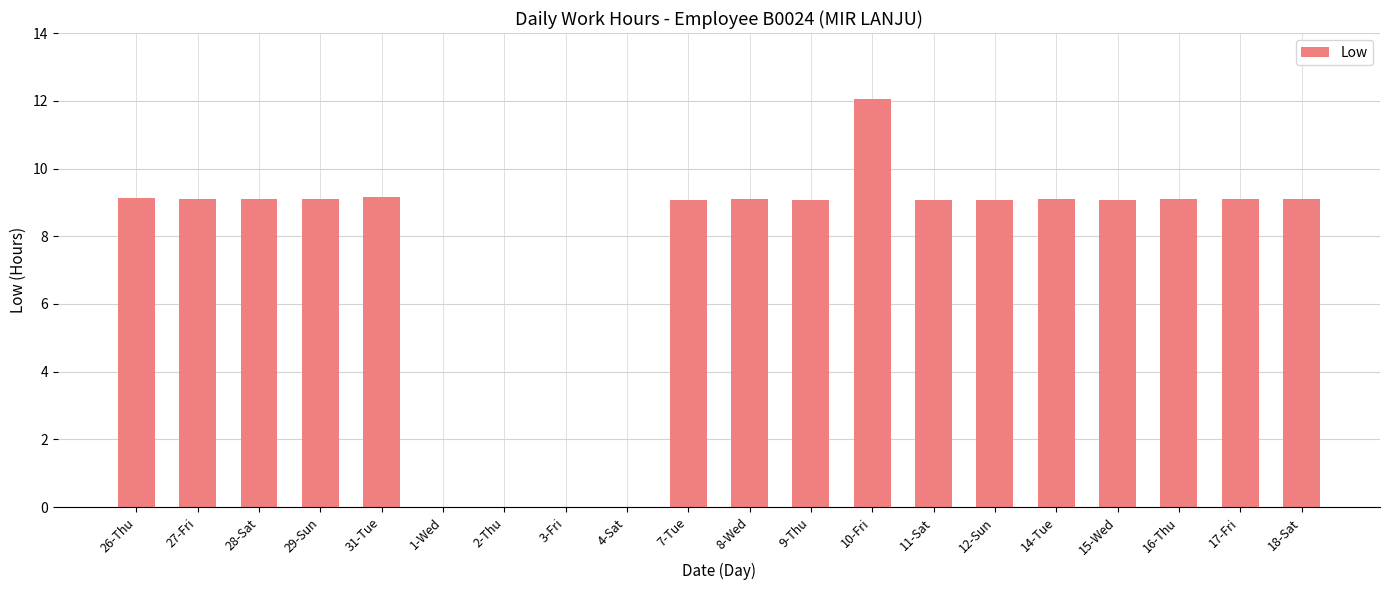

True or false: the data shows 12.1 at 10-Fri.

True